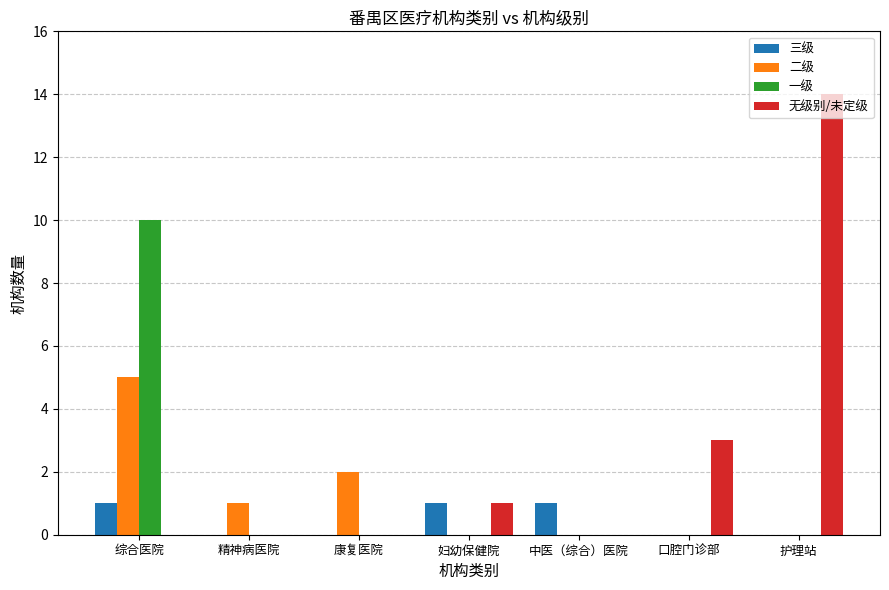

Which series has the largest total across all categories?

无级别/未定级